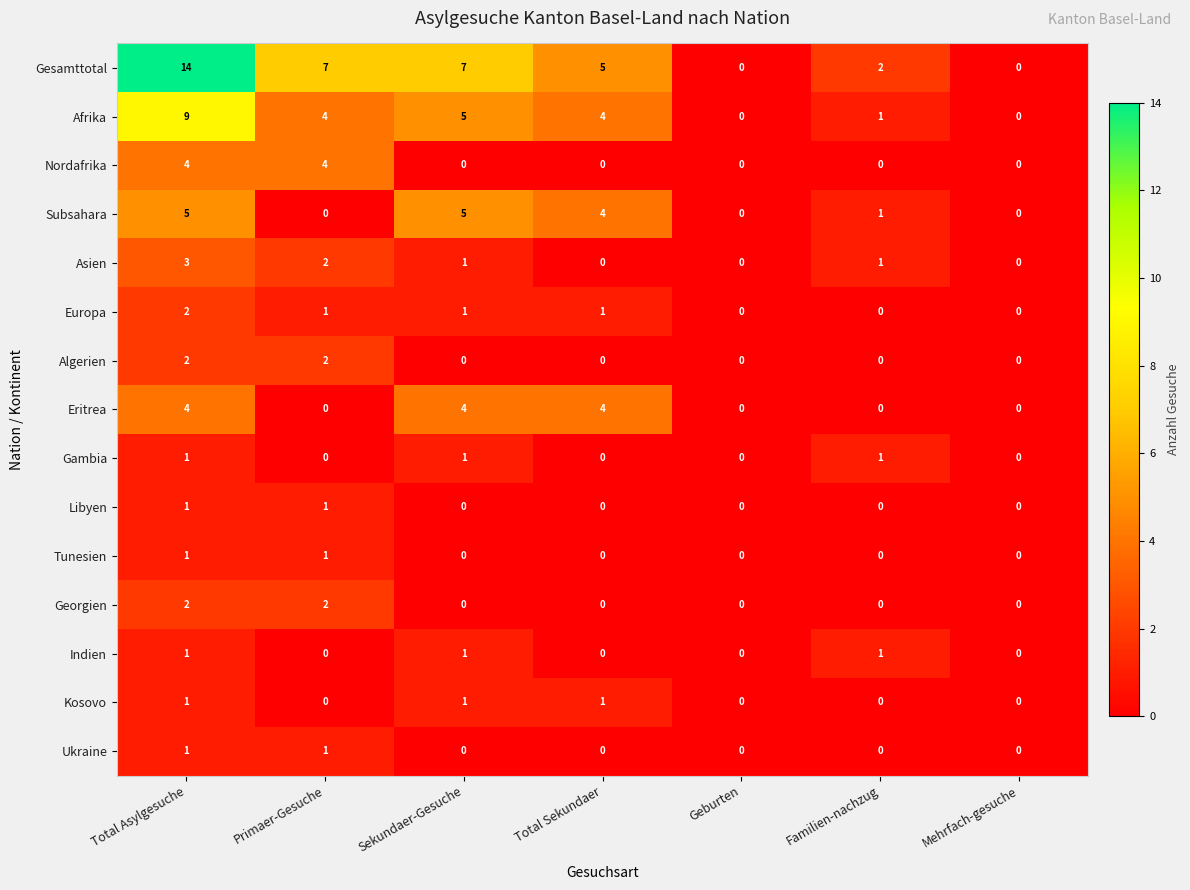

Is it true that Gambia equals 0 at Primaer-Gesuche?

True